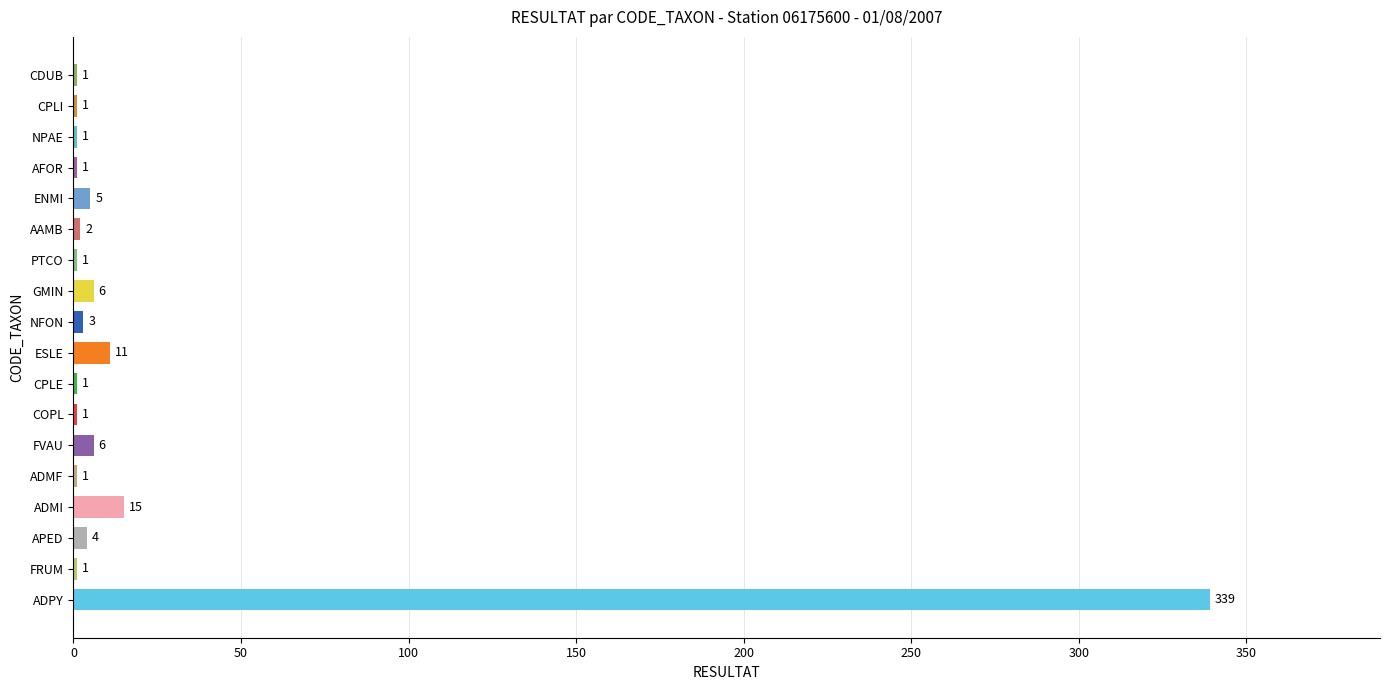

Count the number of data series in this chart.

1